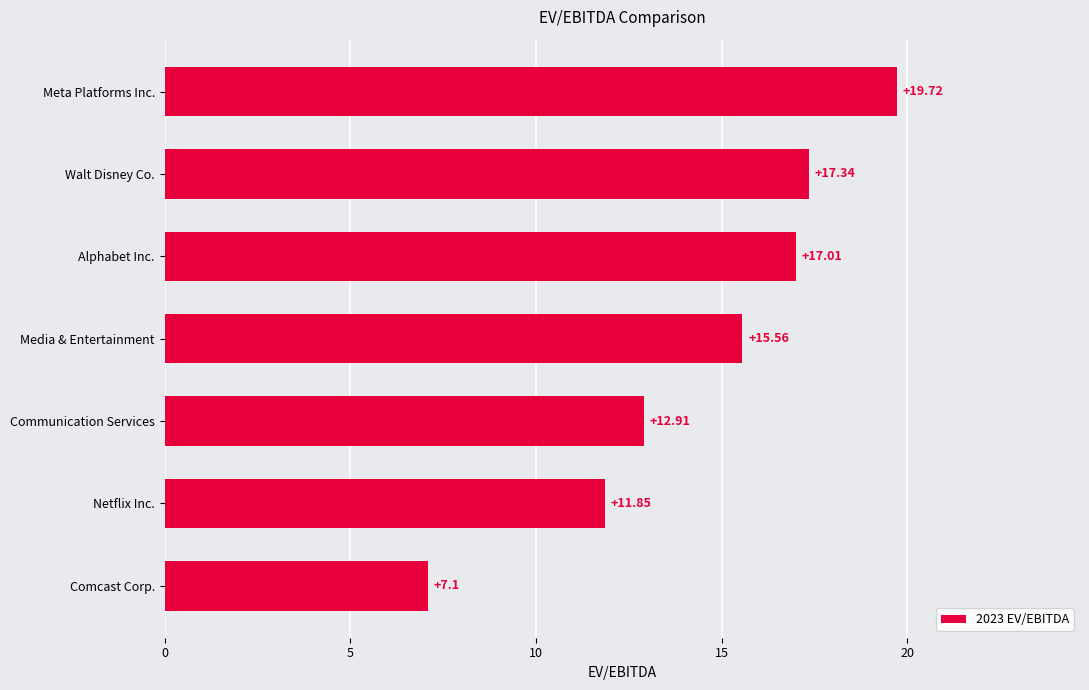

Rank the categories by value from lowest to highest.

Comcast Corp., Netflix Inc., Communication Services, Media & Entertainment, Alphabet Inc., Walt Disney Co., Meta Platforms Inc.